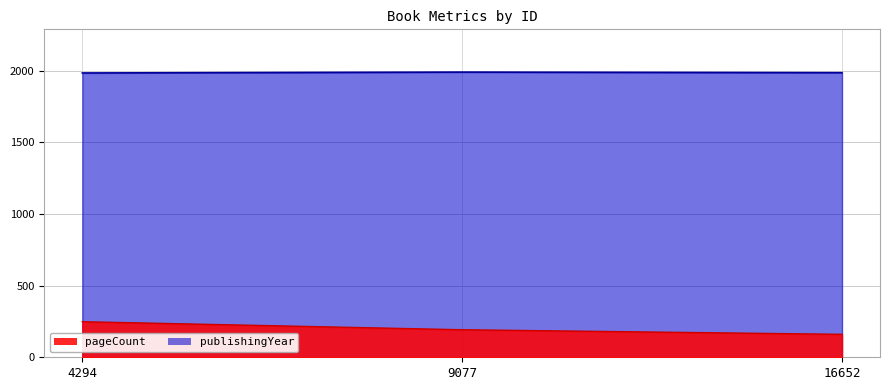

Count the number of categories in the chart.

3